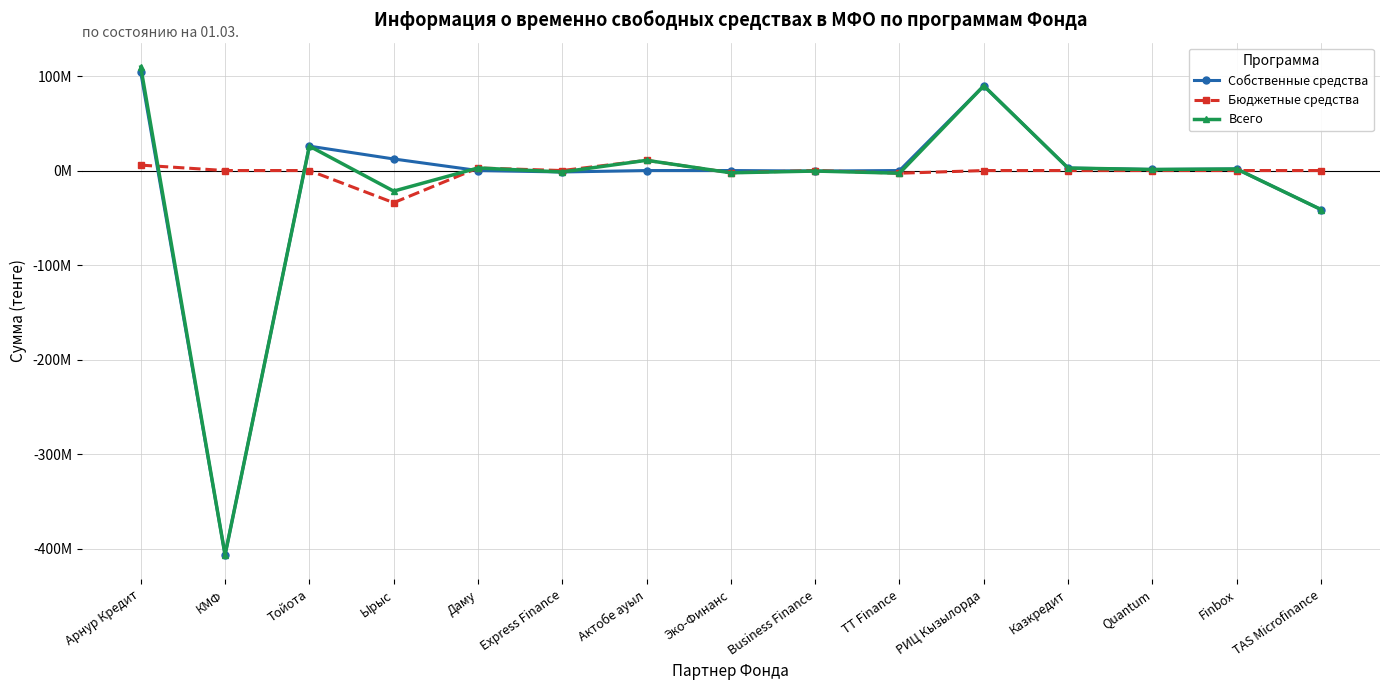

What is the greatest value displayed?

109517987